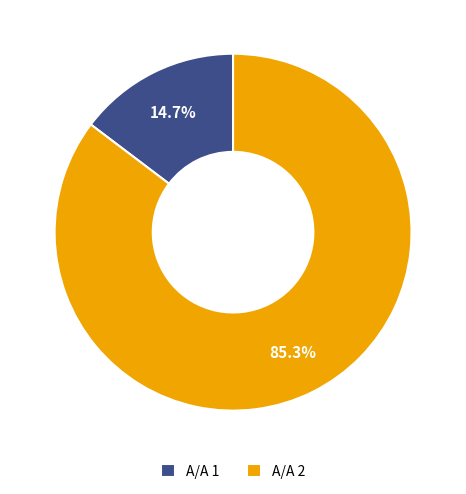

How much of the chart is everything except Α/Α 1?

85.3%